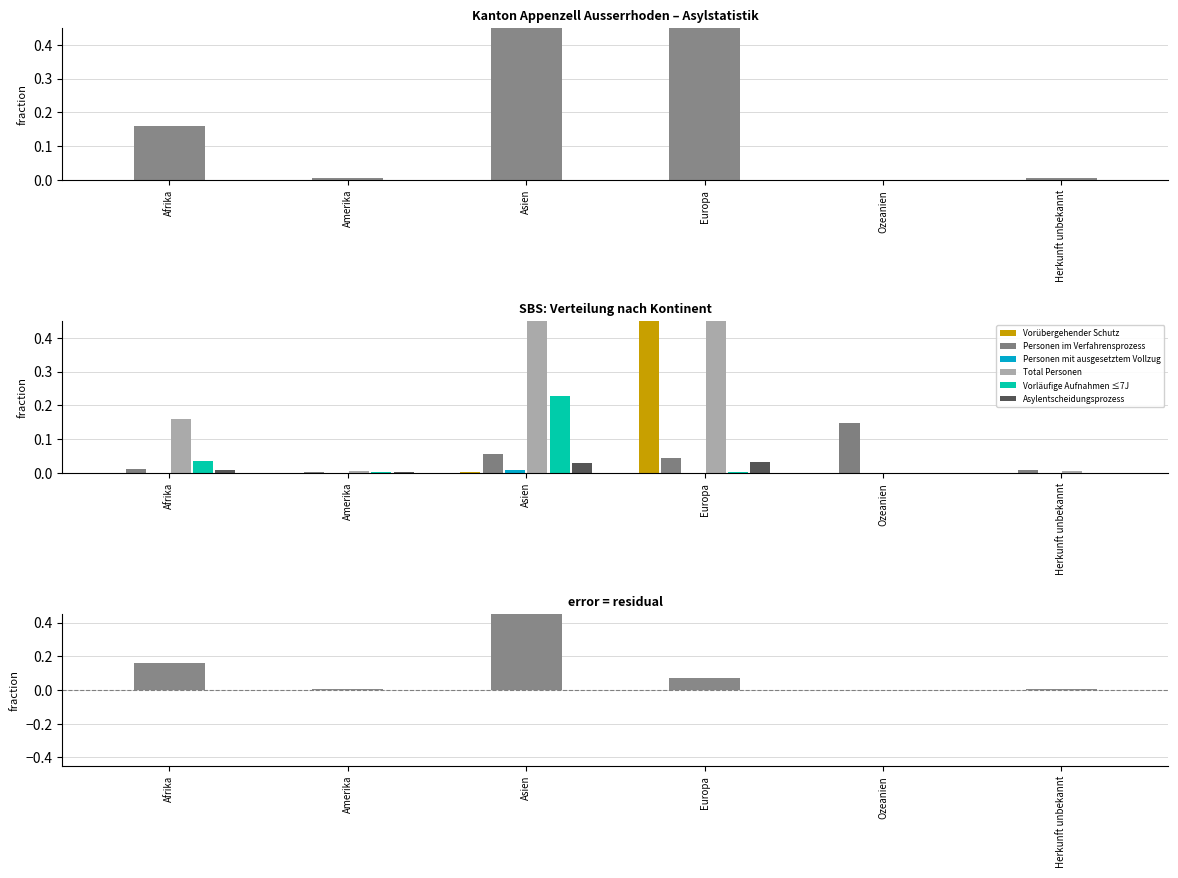

What is the label of the 1st bar from the right?

Herkunft unbekannt